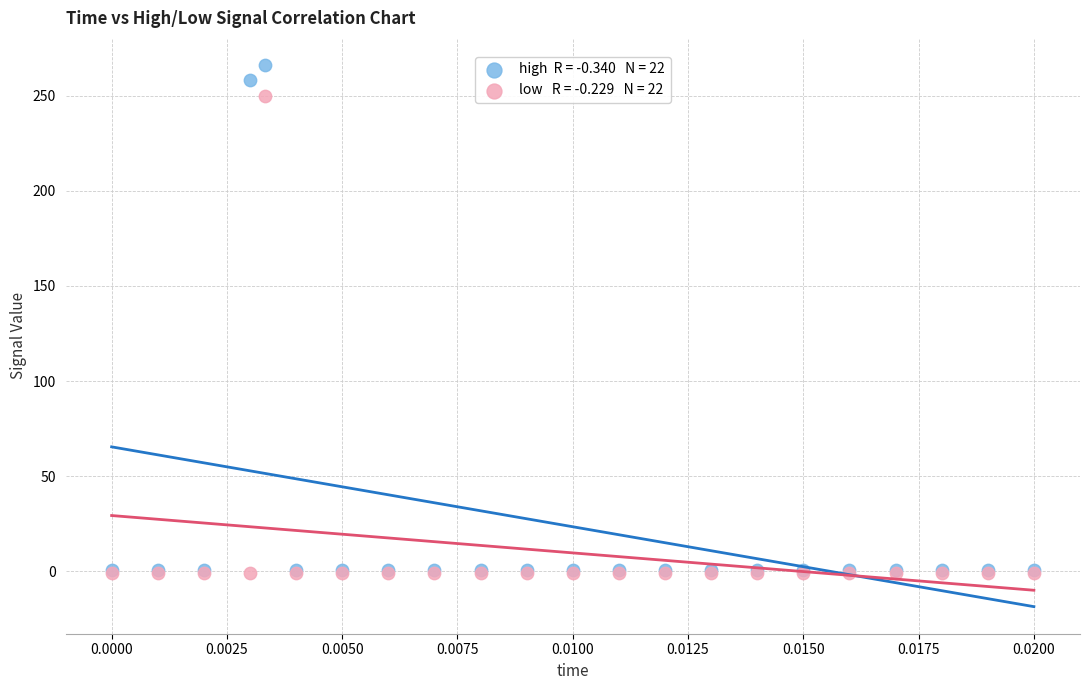

Across all series, what Y value is closest to 132?

249.5